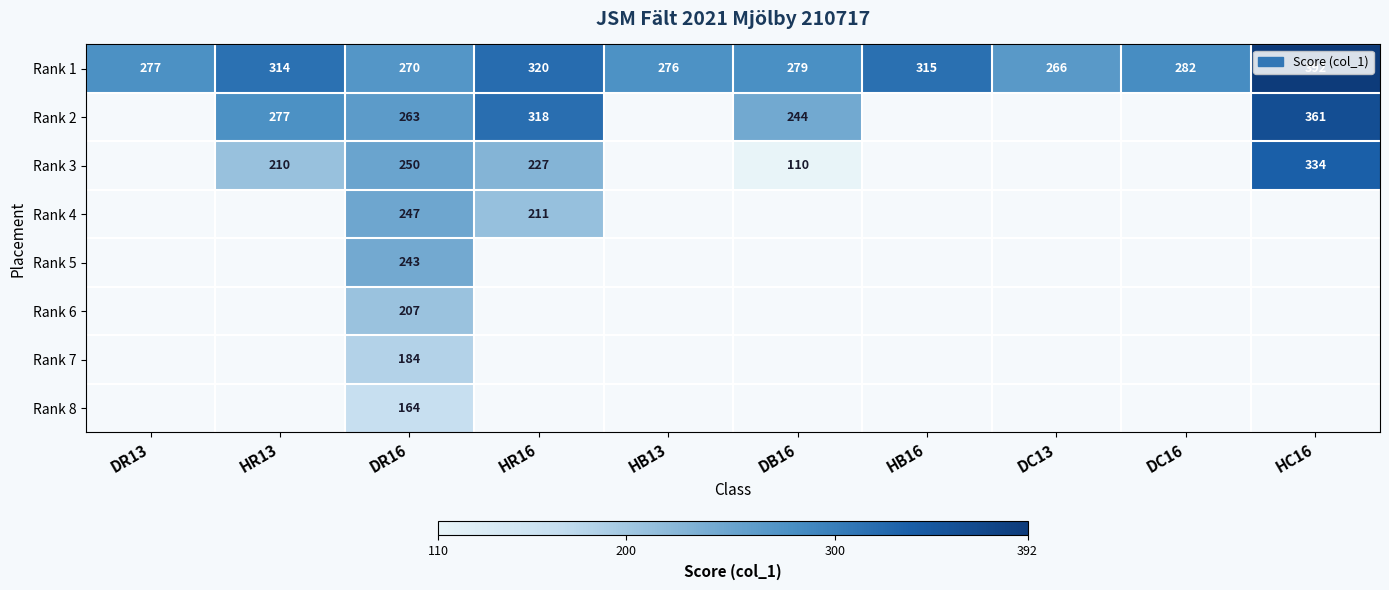

At which category is the sum across all series the highest?

DR16